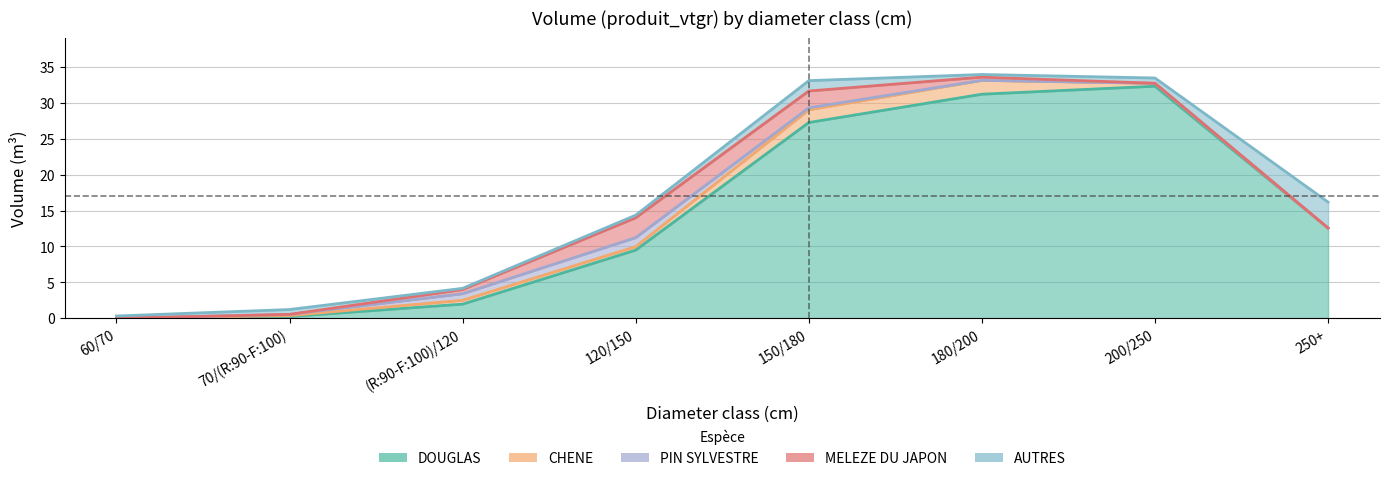

What is the total value across all series at 70/(R:90-F:100)?

1.0